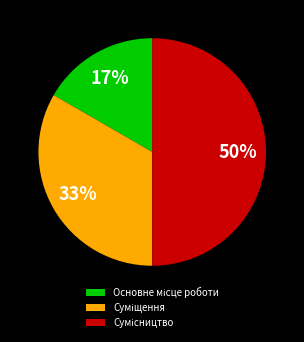

To the nearest percent, what is the difference between the largest and smallest slice percentages?

33%